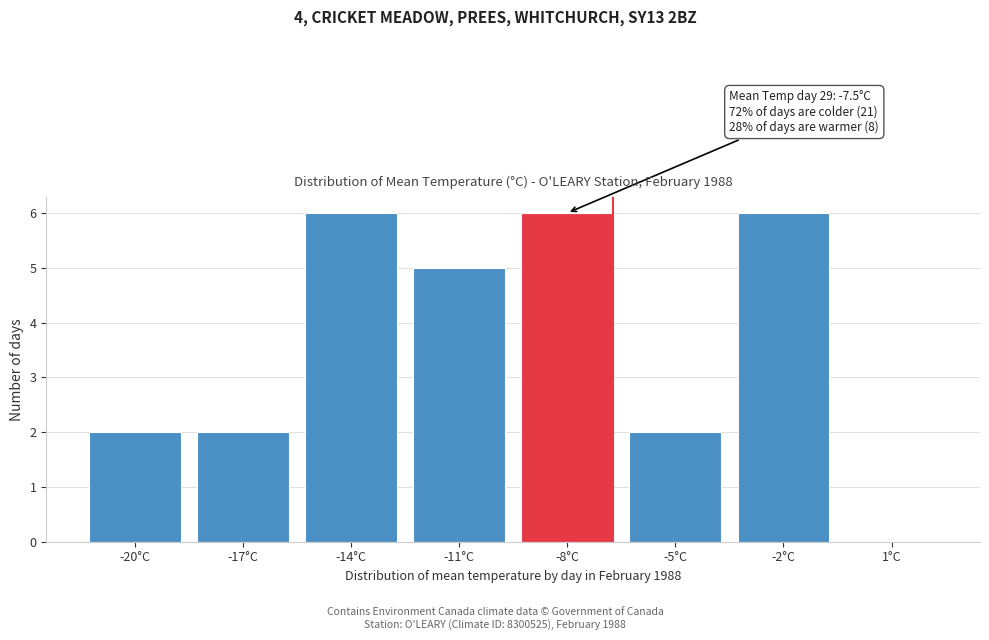

Reading left to right, what are all the values shown in this chart?

-20°C=2	-17°C=2	-14°C=6	-11°C=5	-8°C=6	-5°C=2	-2°C=6	1°C=0